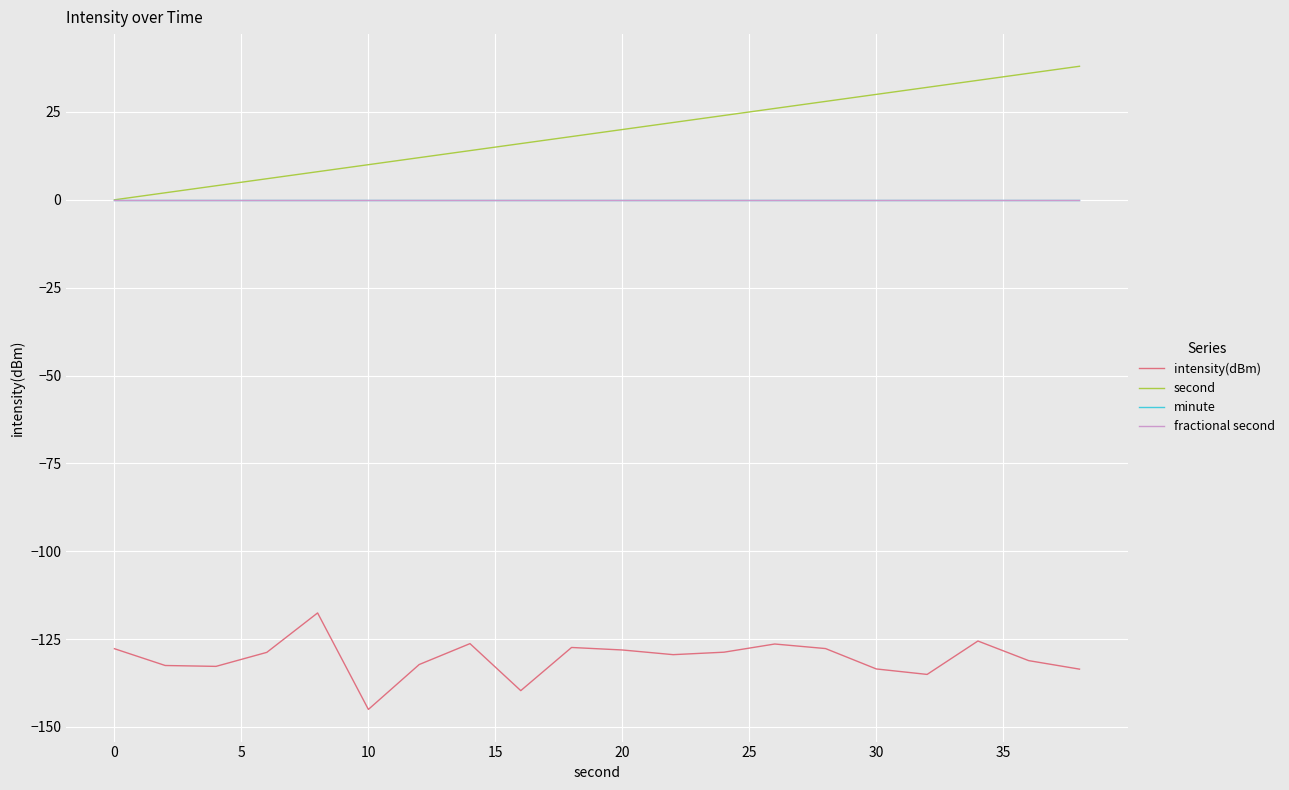

True or false: intensity(dBm) and minute intersect in this chart.

False